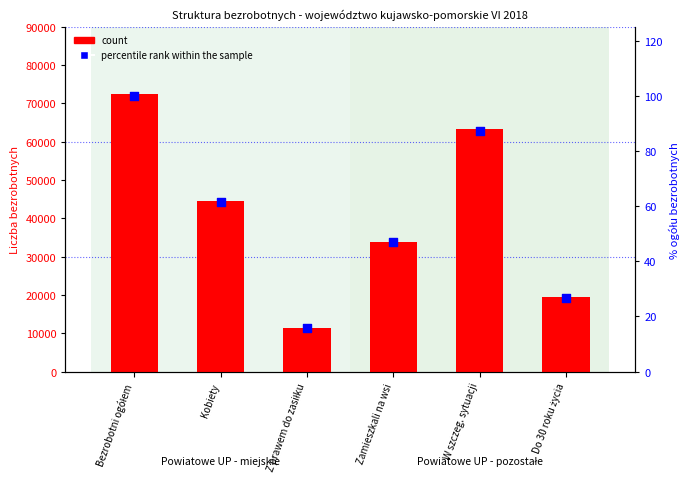

Which series has the widest spread of Y values?

count